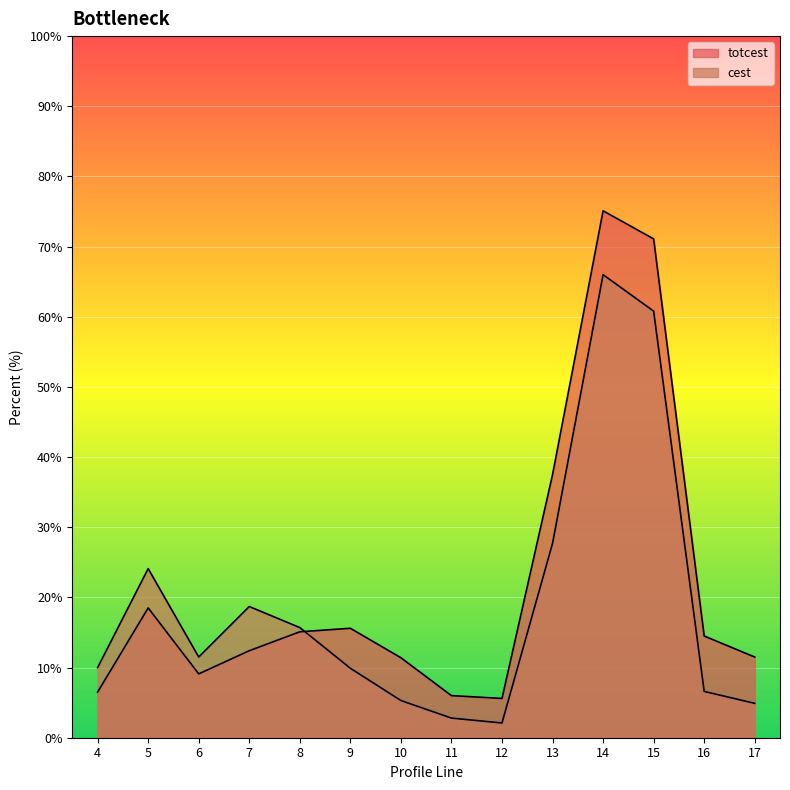

Where is totcest nearest to the value 40?

13